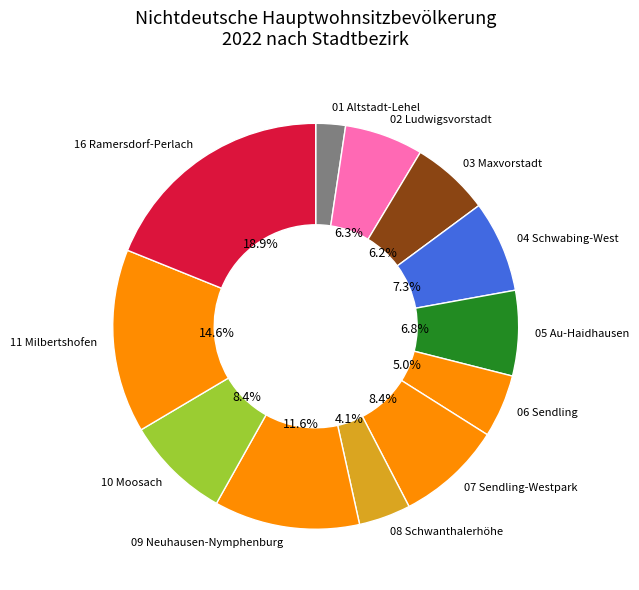

What percentage is NOT represented by 06 Sendling?

95.0%